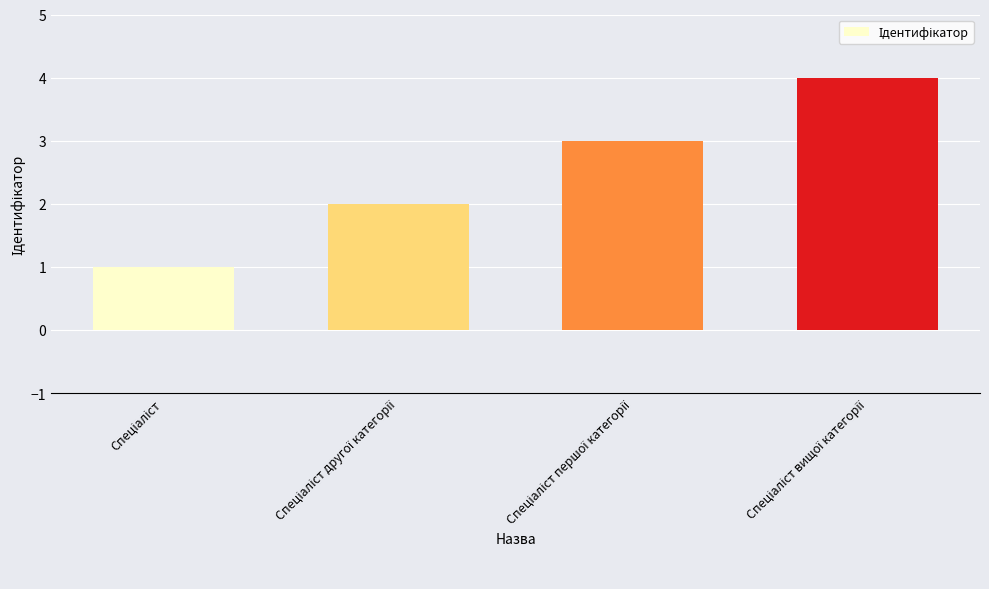

Count the number of data series in this chart.

1